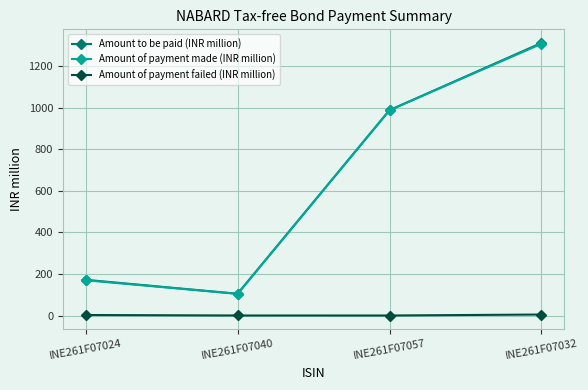

At which label does Amount of payment made (INR million) reach its minimum?

INE261F07040